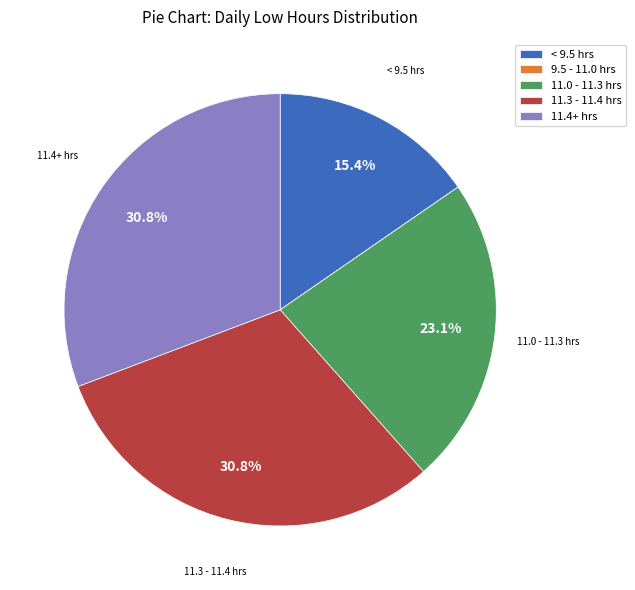

How much of the chart is everything except < 9.5 hrs?

84.6%